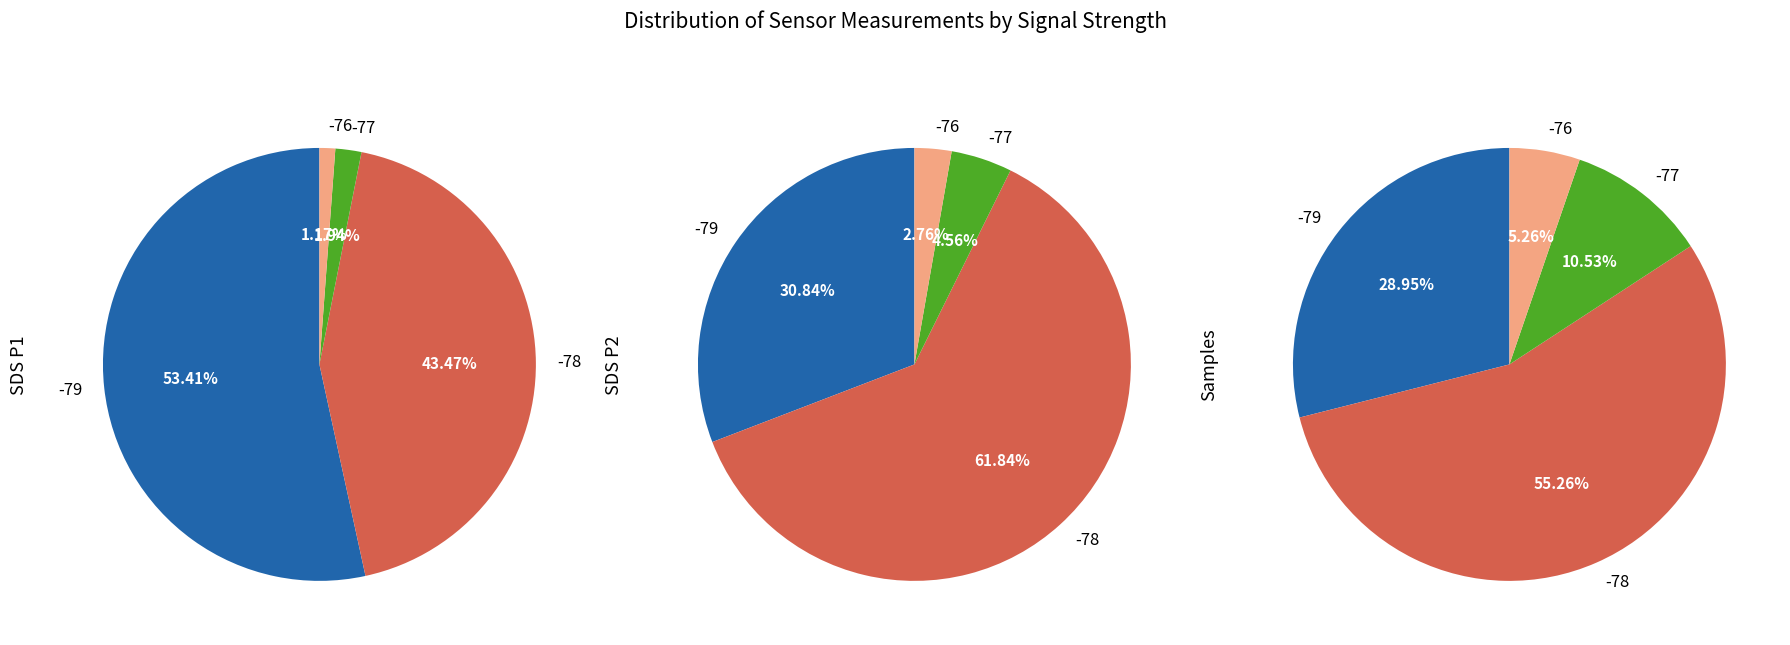

Is 33 the majority of the pie?

No